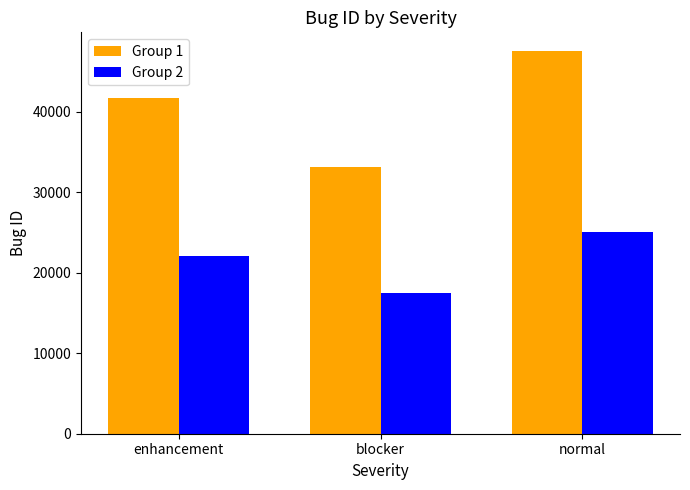

What position from the right is blocker?

2